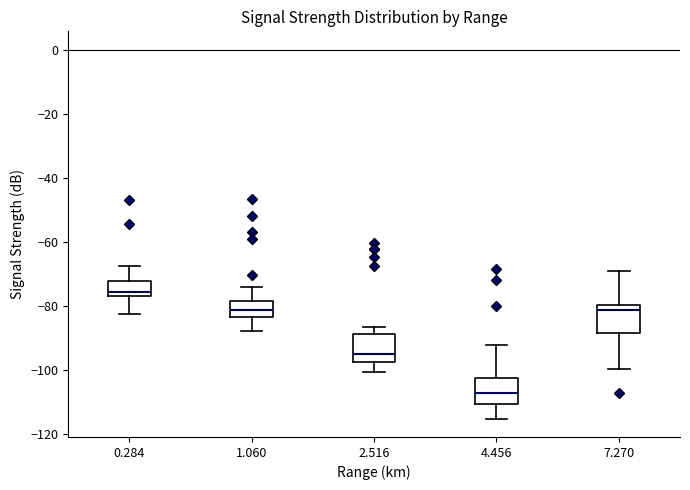

Where is the upper edge of the box at x = 2.516 on the y-axis? The values are not printed on the chart, so give them approximately, as read against the axis.

-88